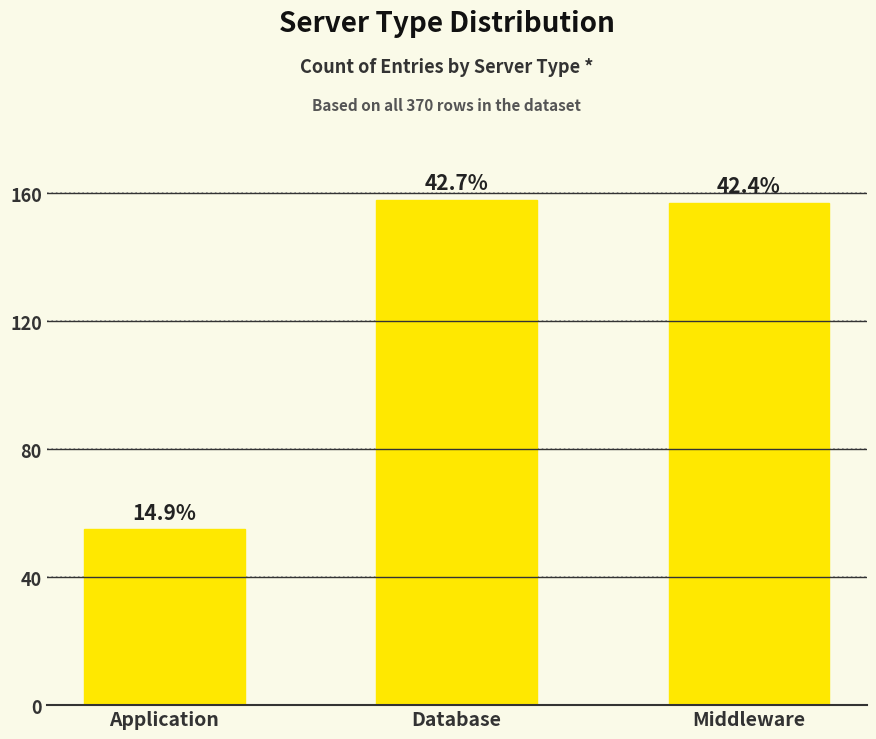

List the labels in order of value, smallest first.

Application, Middleware, Database